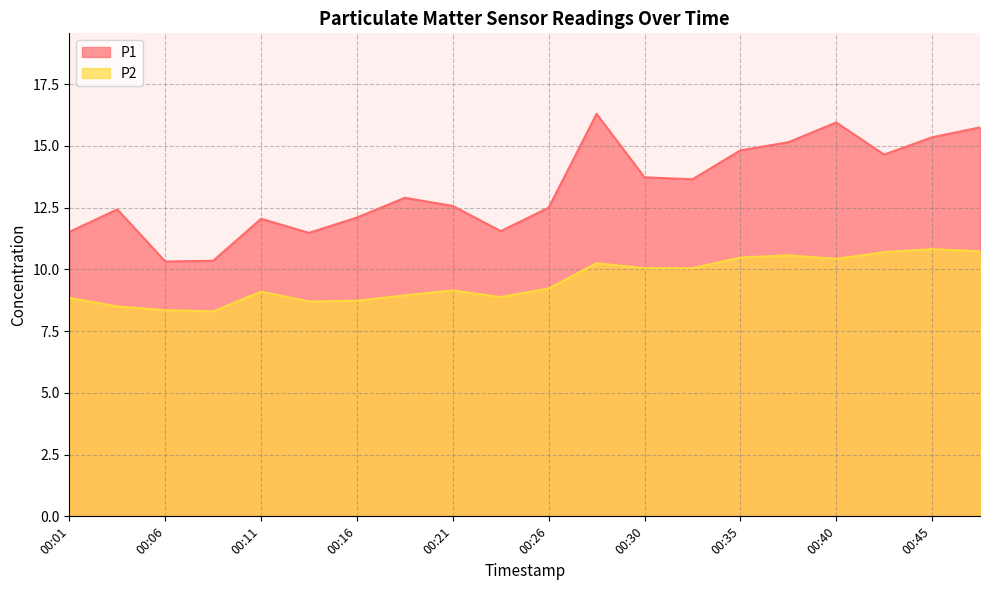

Reading right to left, extract all data points from this chart.

P1: 00:48=15.8	00:45=15.3	00:43=14.7	00:40=15.9	00:38=15.2	00:35=14.8	00:33=13.7	00:30=13.7	00:28=16.3	00:26=12.5	00:23=11.6	00:21=12.6	00:18=12.9	00:16=12.1	00:13=11.5	00:11=12.1	00:08=10.3	00:06=10.3	00:04=12.4	00:01=11.5
P2: 00:48=10.7	00:45=10.8	00:43=10.7	00:40=10.4	00:38=10.6	00:35=10.5	00:33=10.1	00:30=10.1	00:28=10.2	00:26=9.2	00:23=8.9	00:21=9.2	00:18=8.9	00:16=8.7	00:13=8.7	00:11=9.1	00:08=8.3	00:06=8.3	00:04=8.5	00:01=8.8